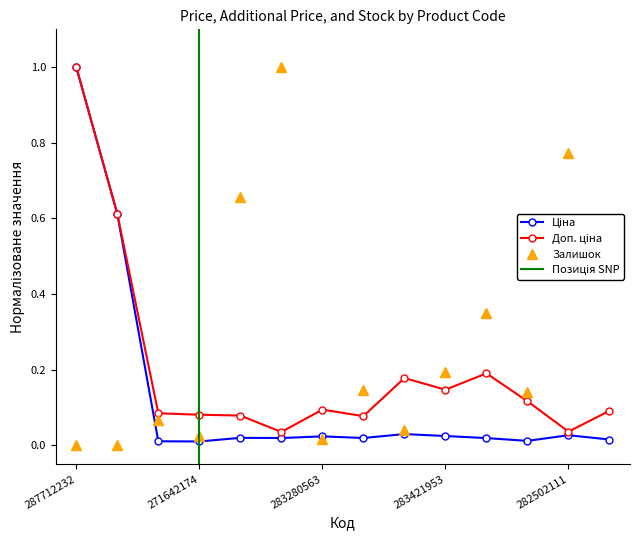

True or false: Залишок has more than 0 points higher than both neighbors.

True